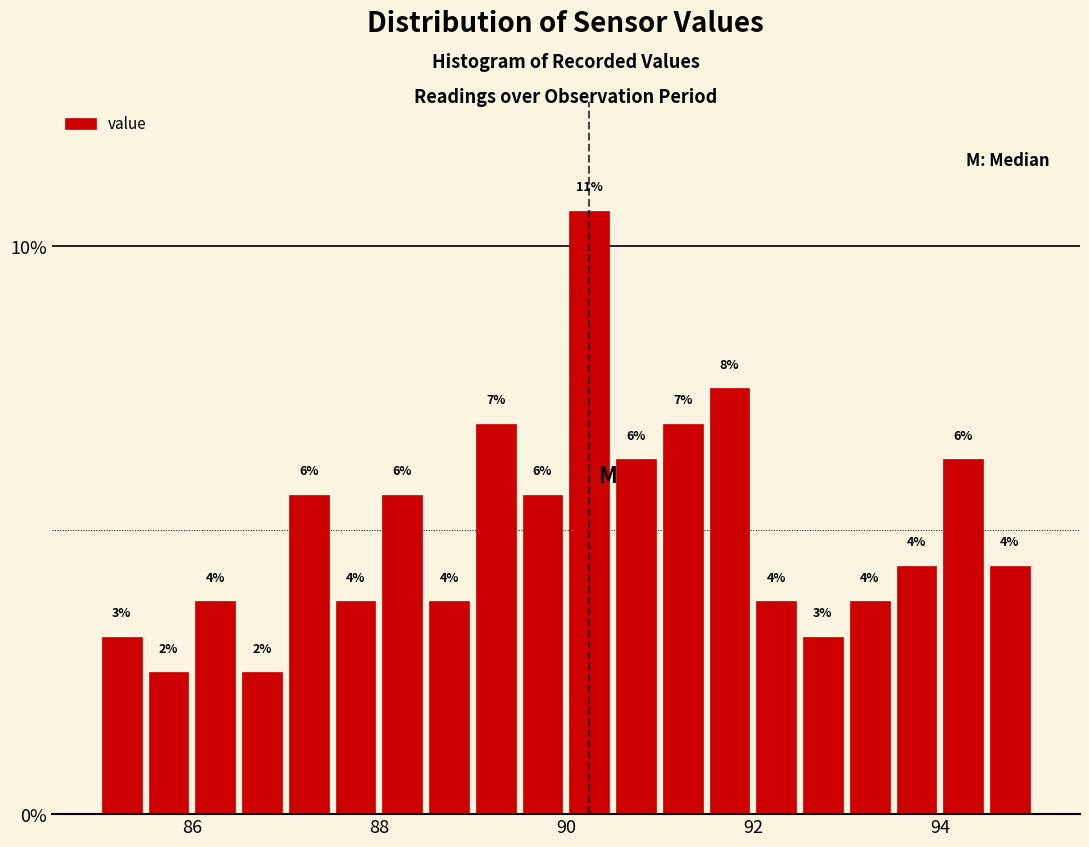

Around what value on the x-axis is the tallest bar? Give the approximate position of its centre, as read against the axis.

90.2